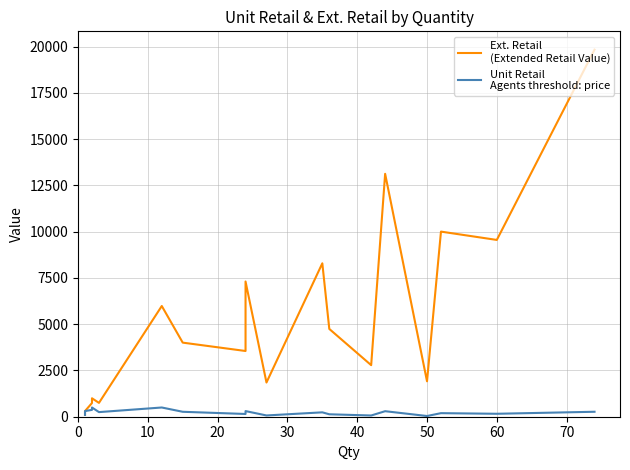

At how many categories does at least one series exceed 12158?

2